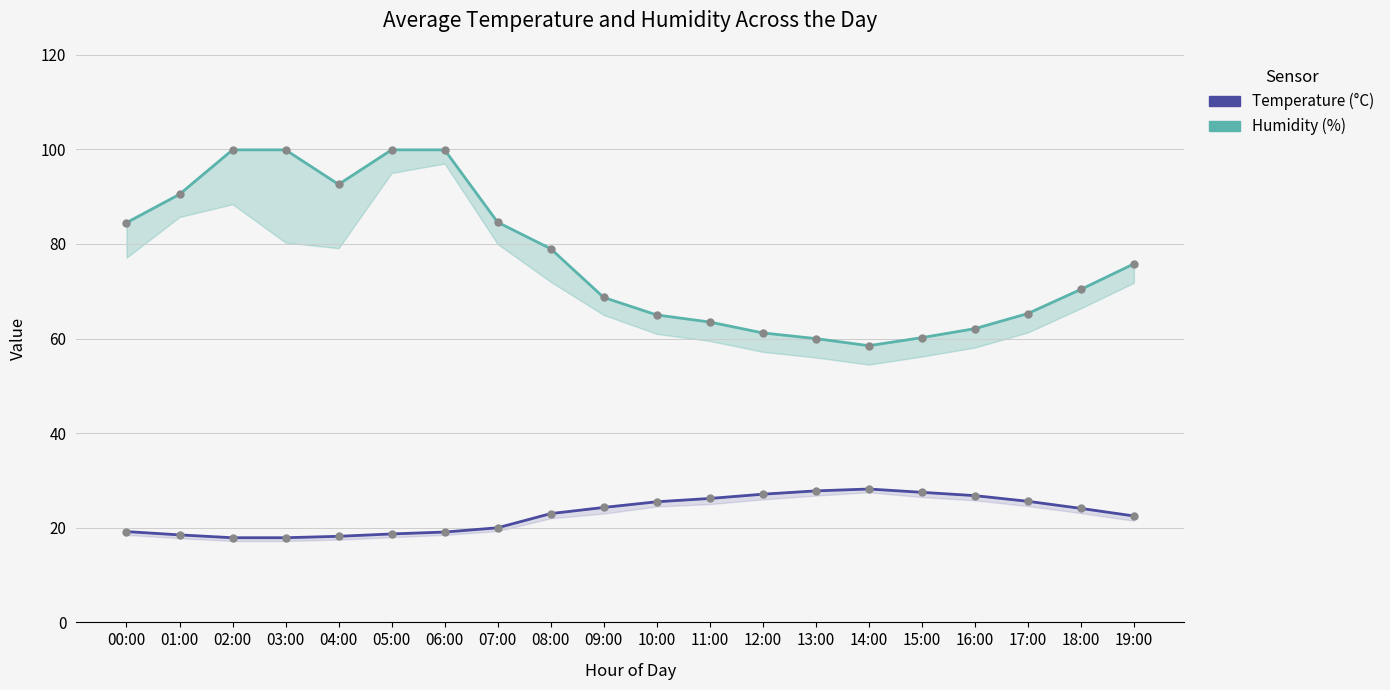

True or false: Temperature has more than 0 interior local peaks.

True